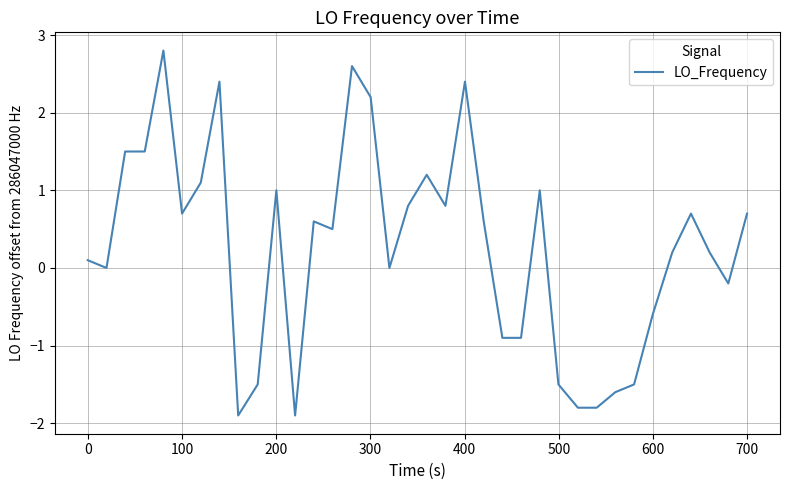

What is the minimum value shown in the chart?

-1.9